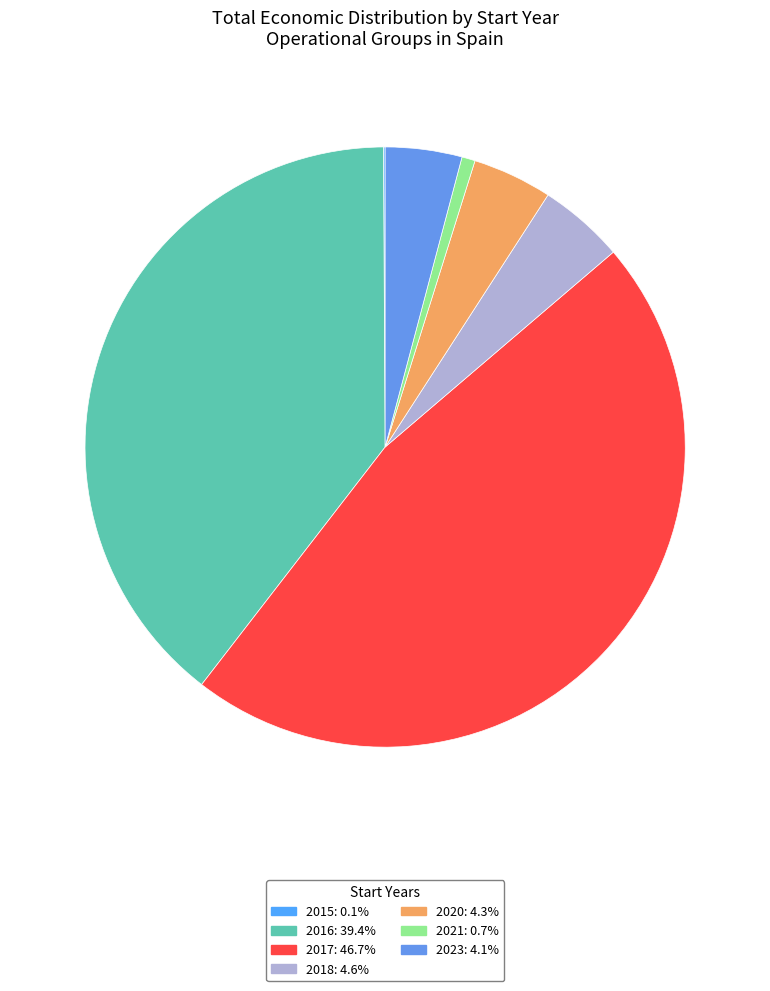

How many slices are in this pie chart?

7